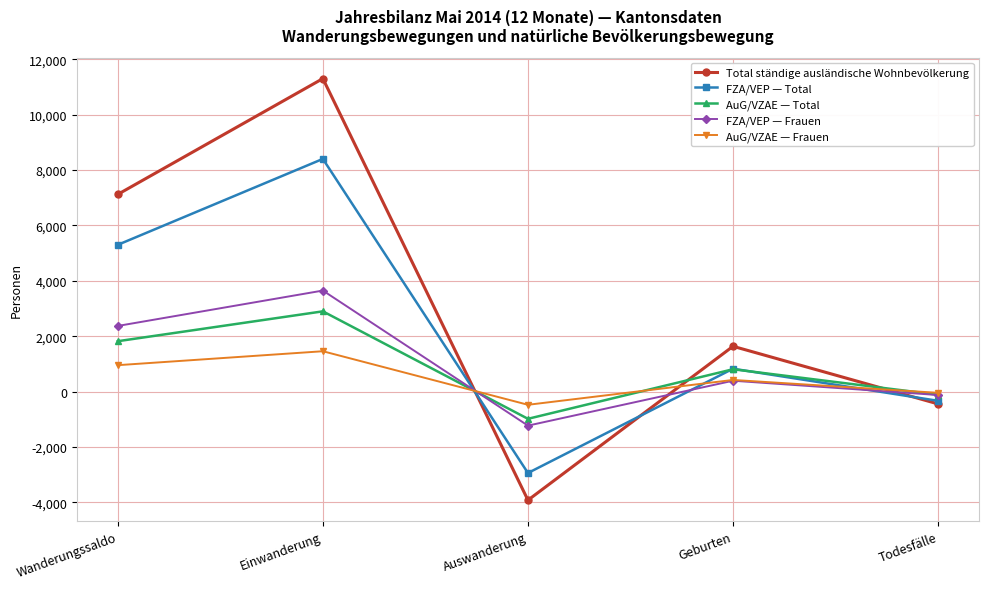

Where do FZA/VEP — Frauen and FZA/VEP — Total first cross each other?

Einwanderung and Auswanderung